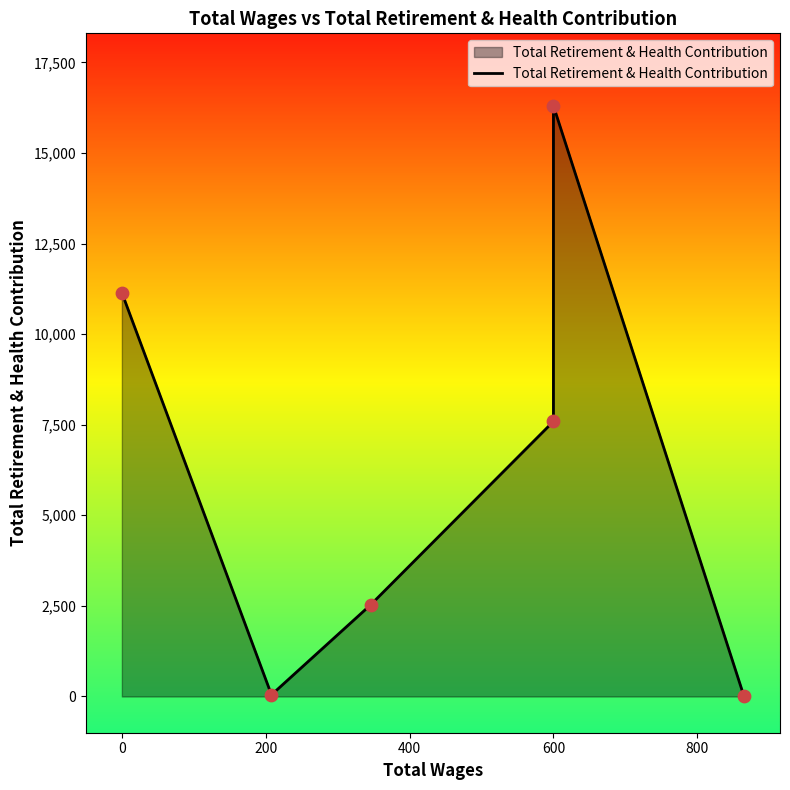

Approximately how many times larger is the value at 400 compared to 200?

3.0